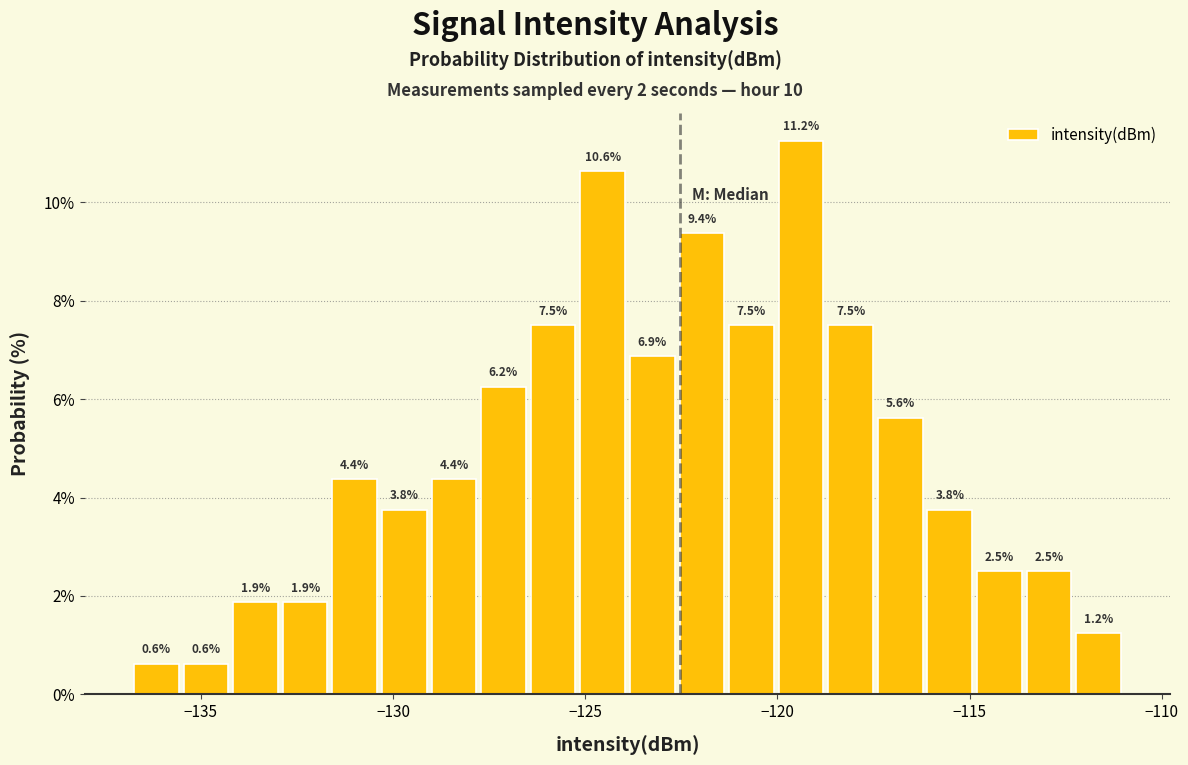

Read against the x-axis, roughly where is the centre of the tallest bar?

-119.5